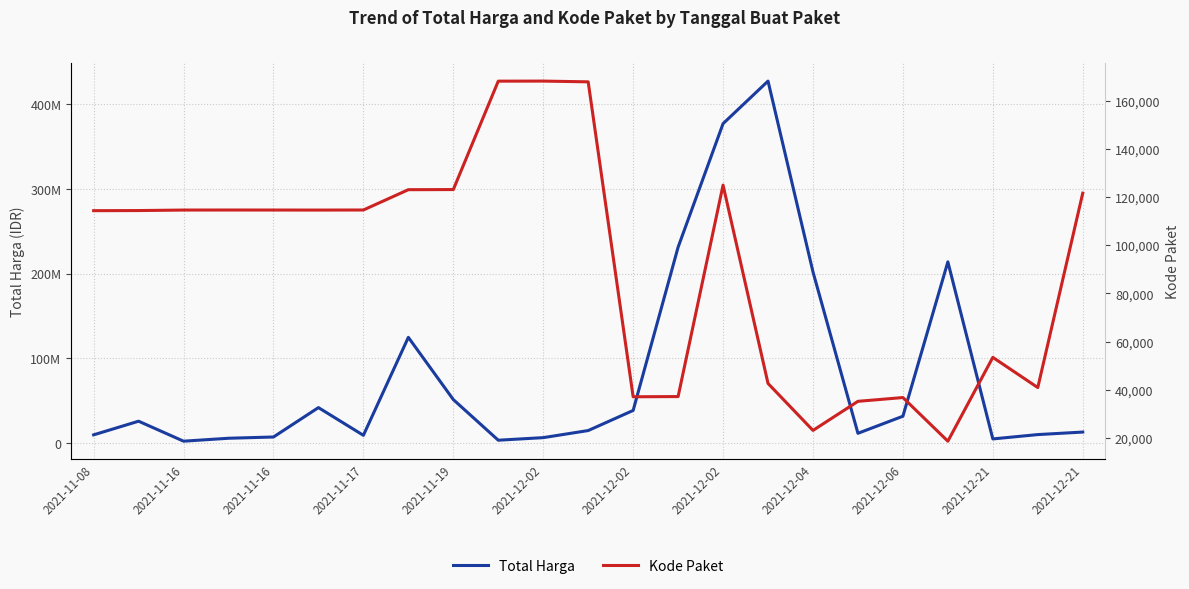

At which category does the chart reach its minimum across all series?

19